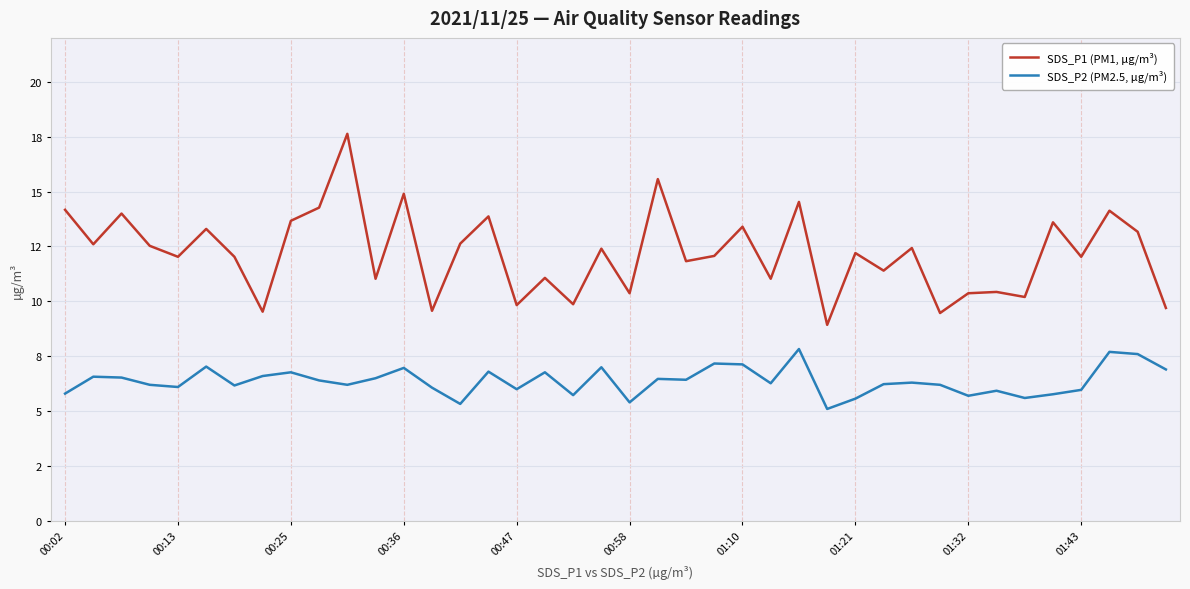

What is the average value of the SDS_P1 (PM1, µg/m³) series?

12.2